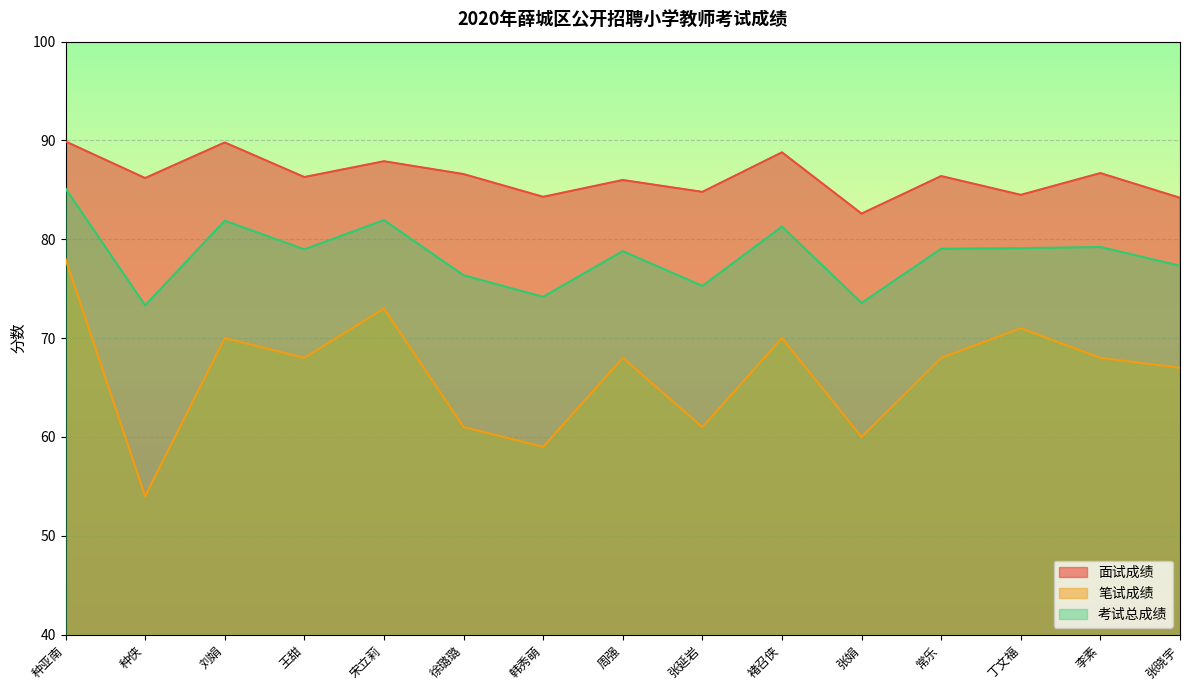

What is the minimum value for 面试成绩?

82.6